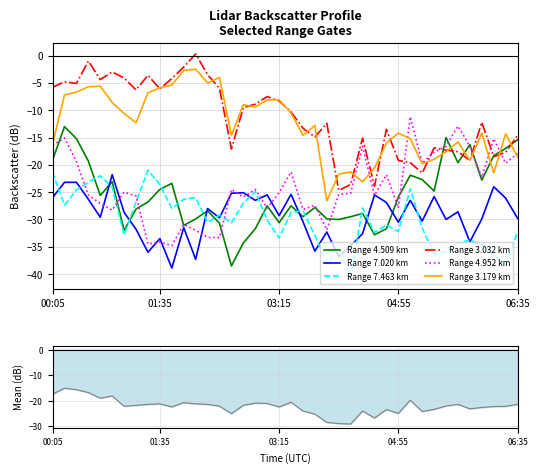

Is it true that 4.952 equals -24.8 at 06:35?

False